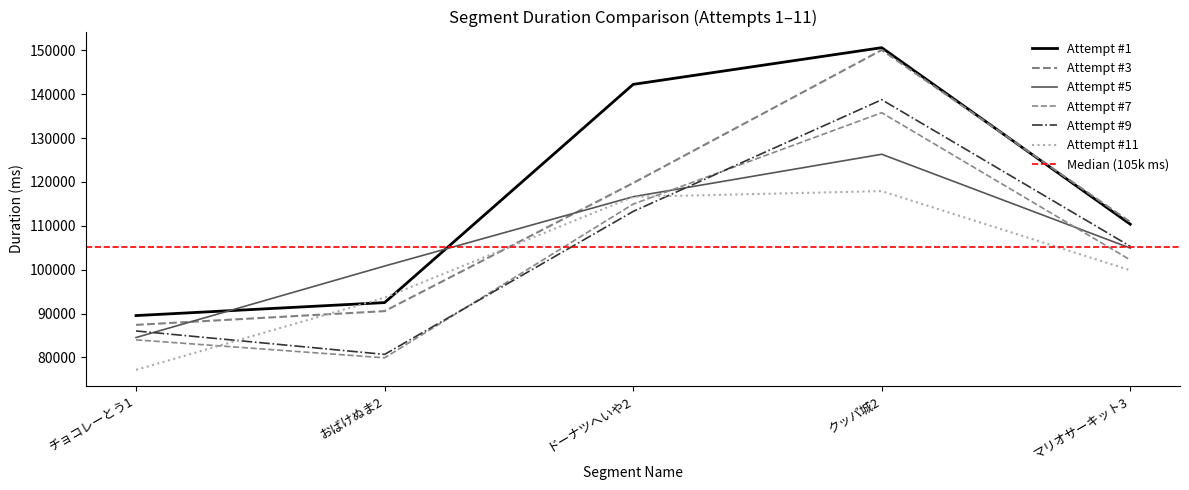

What is the spread (max minus min) of values at おばけぬま2?

20914